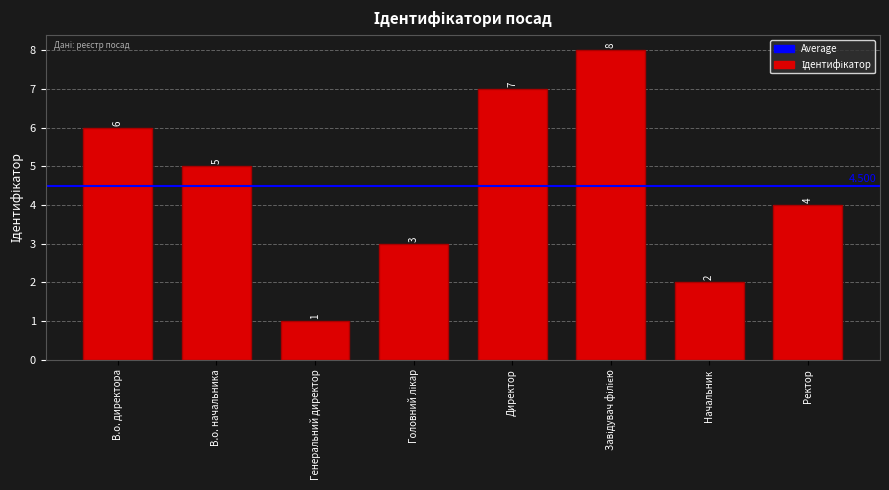

What position from the right is В.о. директора?

8